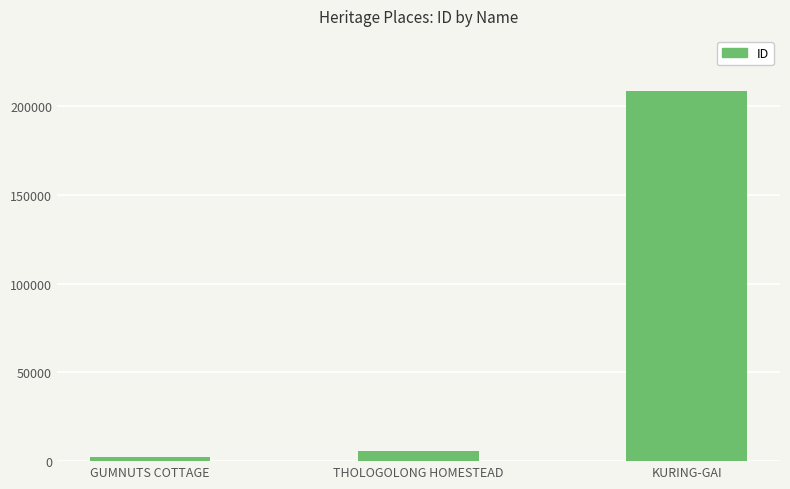

Does the chart contain stacked bars?

No